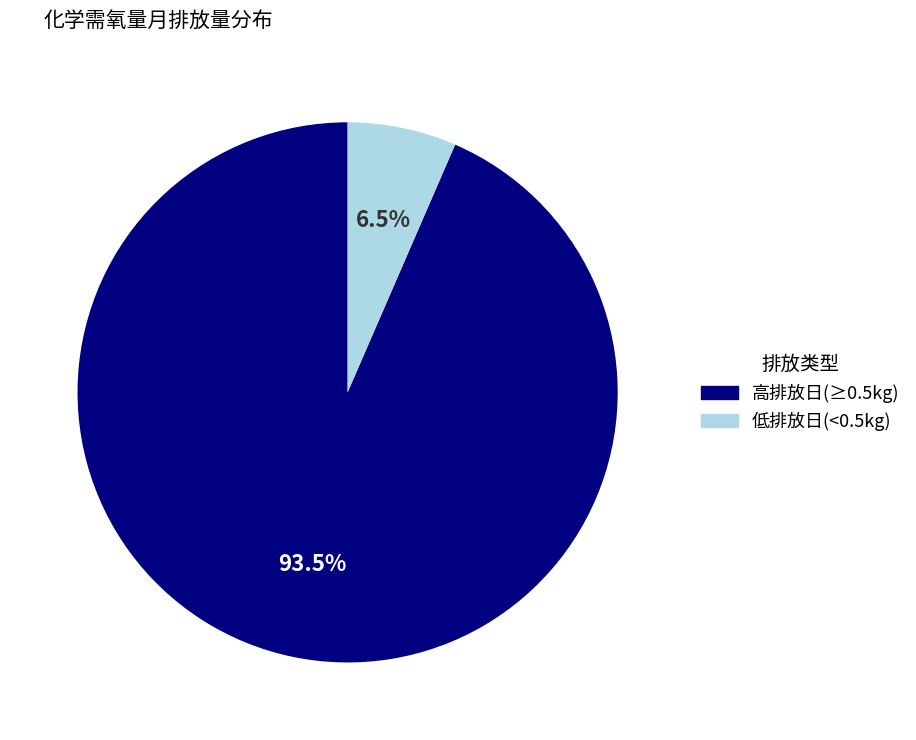

Is there any slice that represents more than half of the pie?

Yes